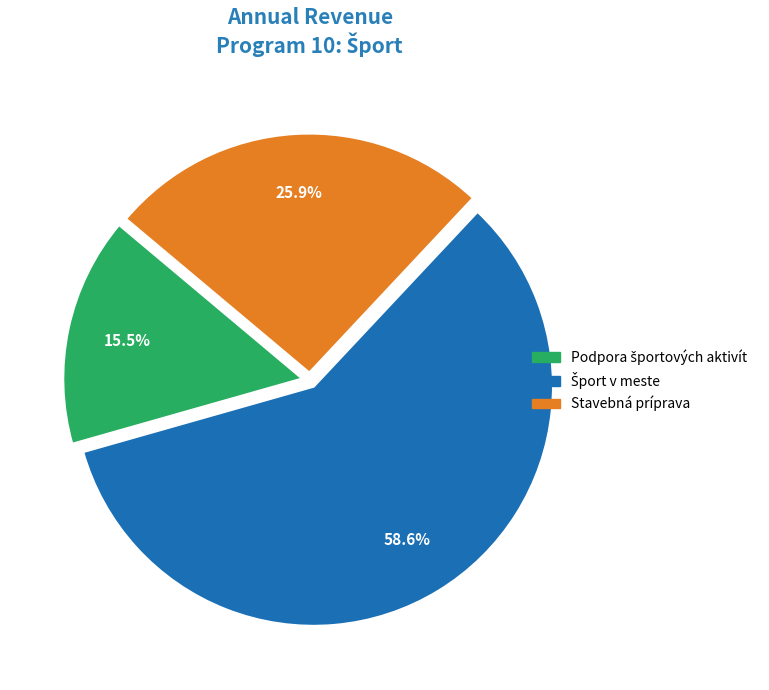

Is there a majority slice in this chart?

Yes